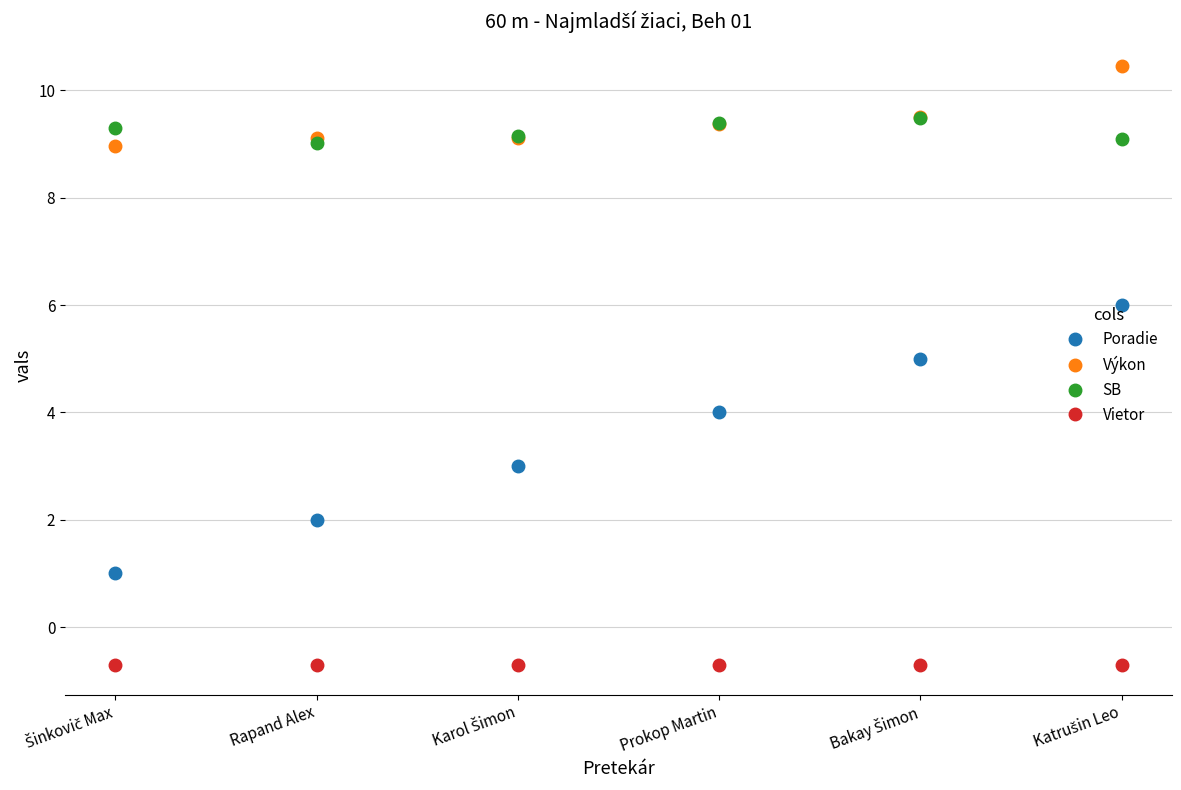

What is the difference between the maximum and minimum values in the SB series?

0.5